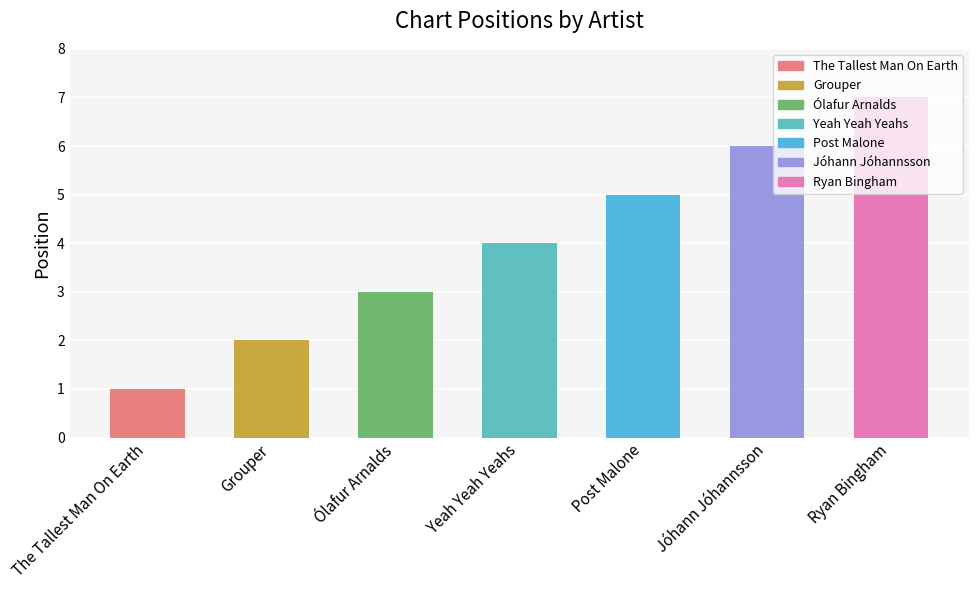

How many data points are less than 4?

3